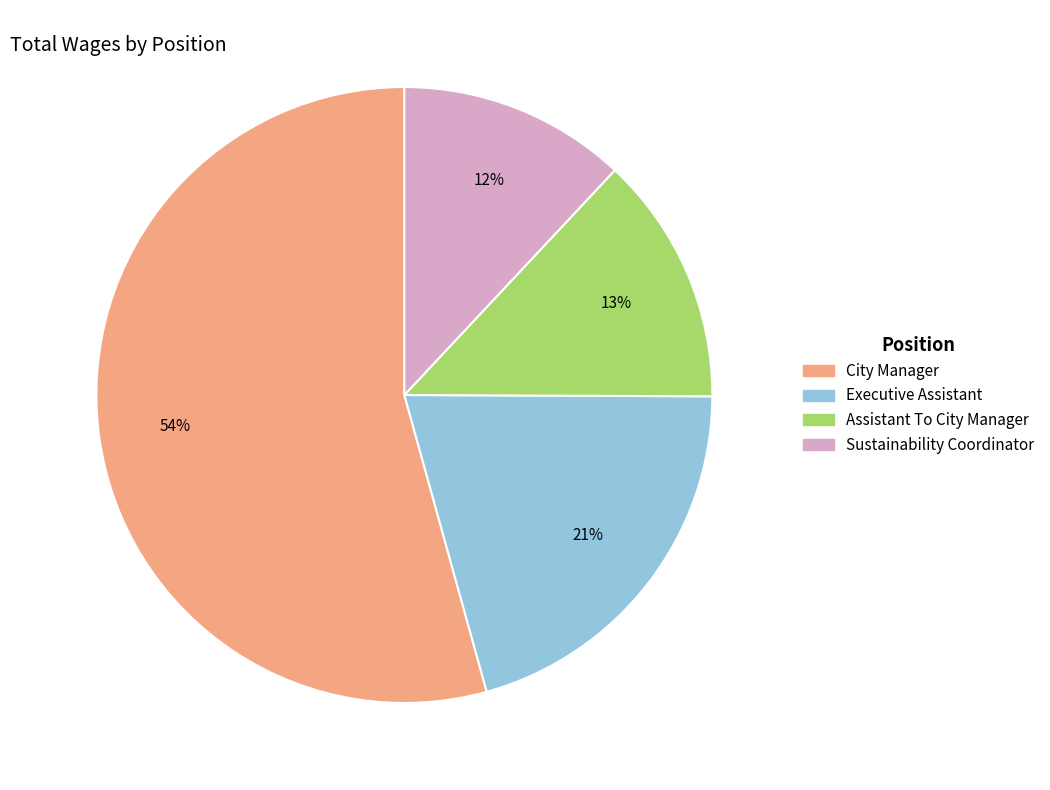

What is the smallest slice in the pie chart?

Sustainability Coordinator